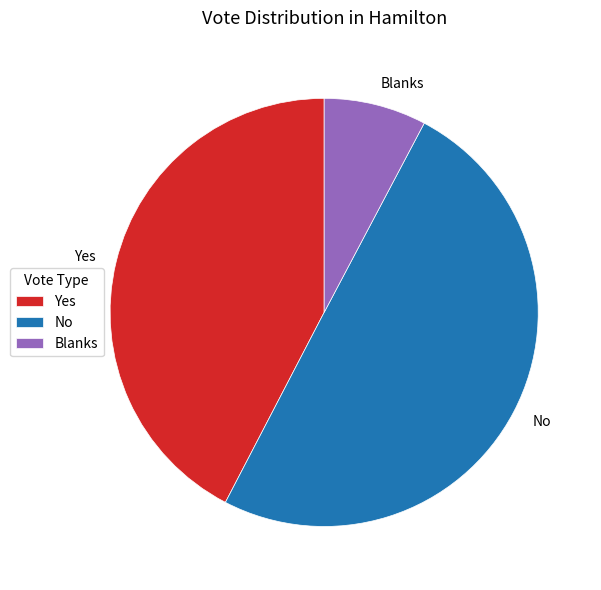

True or false: Yes accounts for 42% of the total.

True